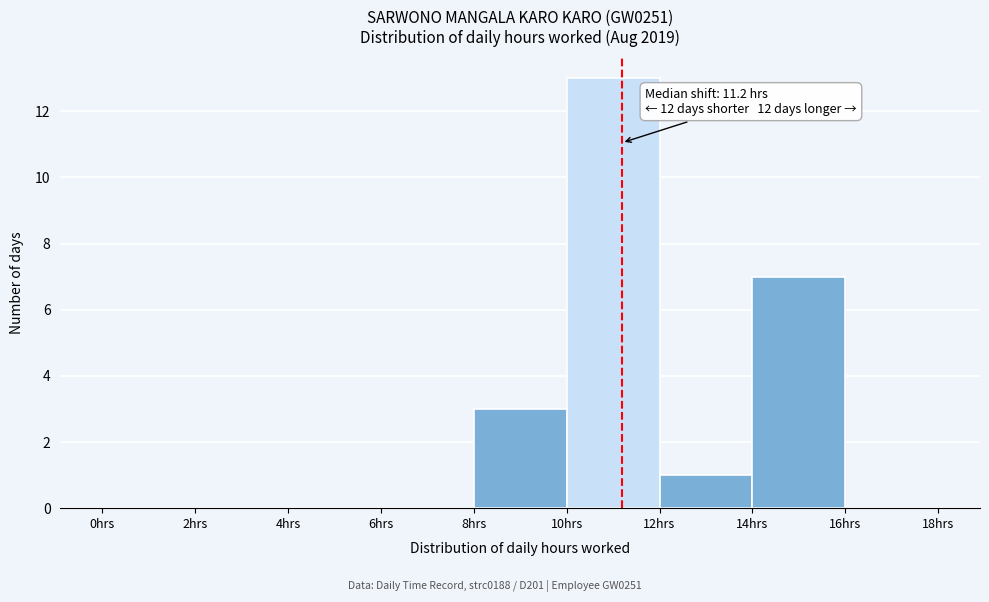

Which range on the x-axis has the tallest bar?

10 to 12